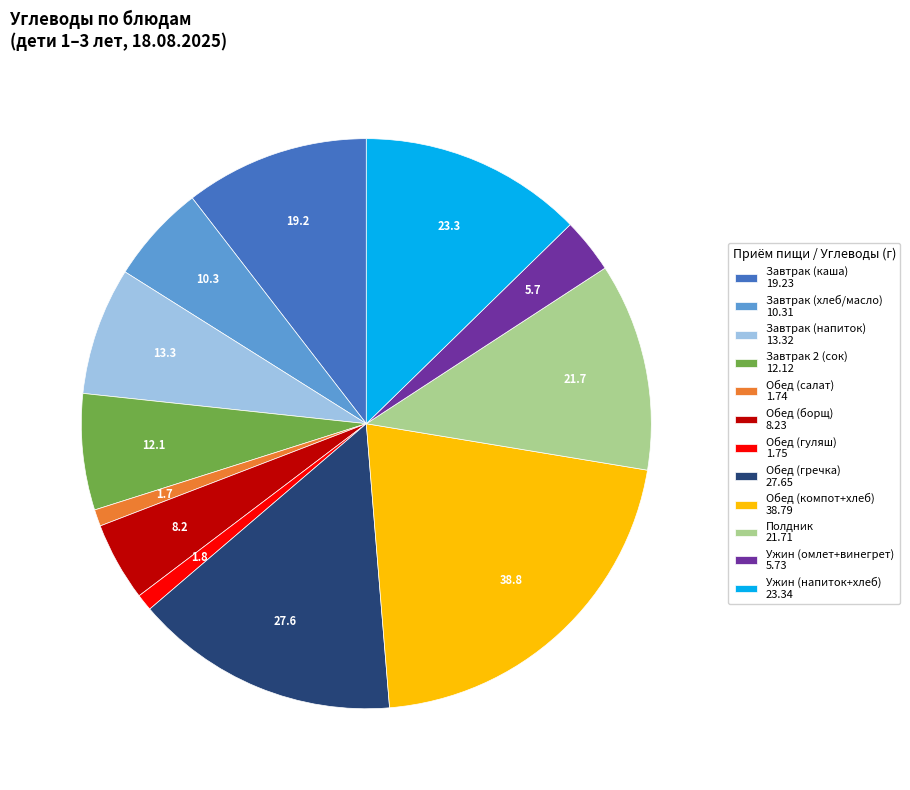

True or false: Завтрак (каша) 19.23 accounts for 10% of the total.

True